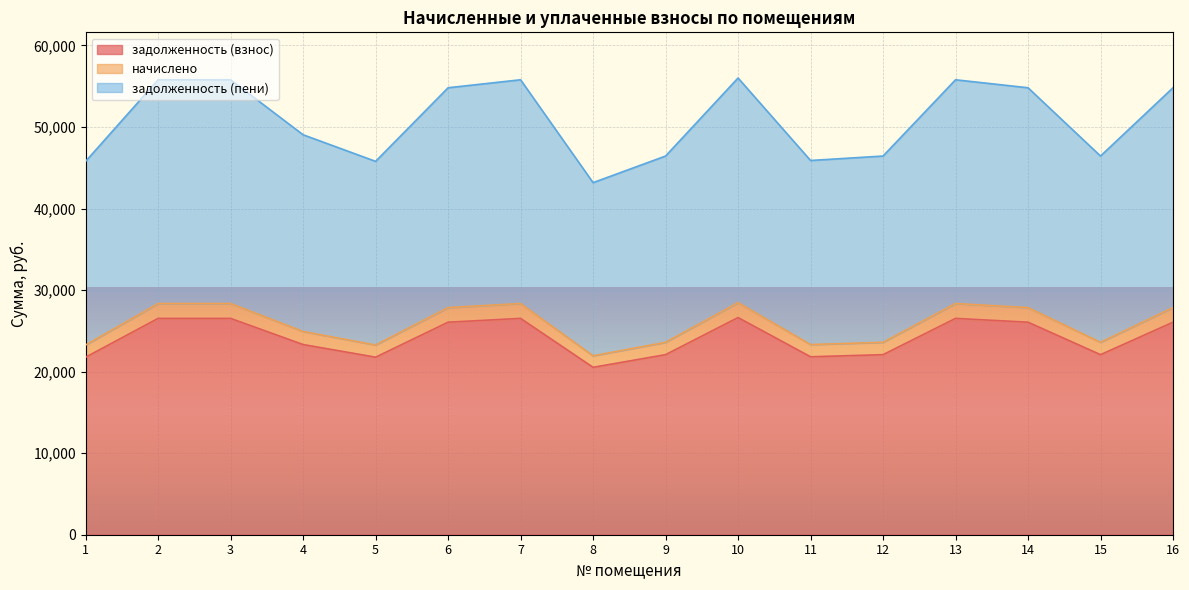

What is the value of the задолженность (пени) point at the 7th from the left?

55785.7